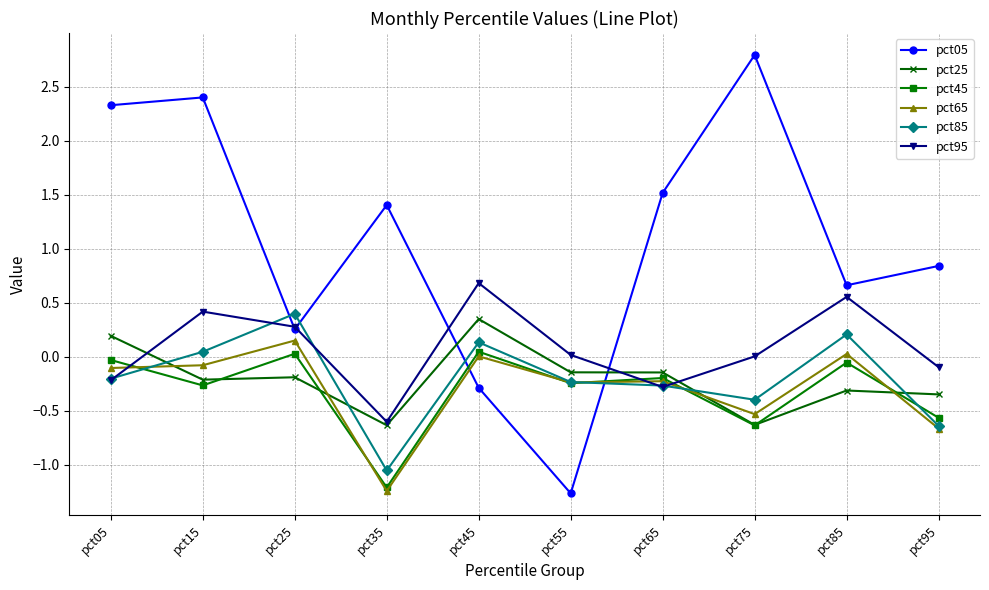

How many intersections are there between pct25 and pct45?

4